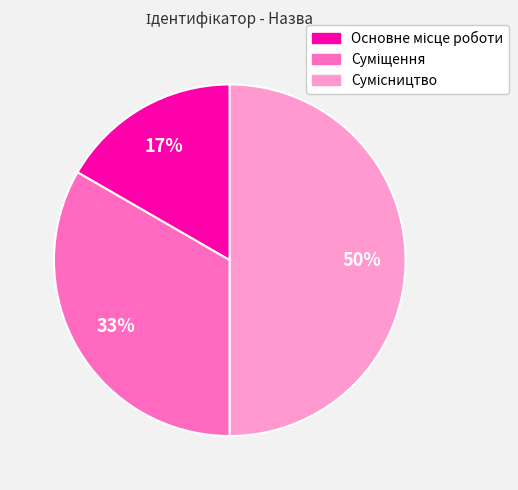

To the nearest percent, what is the difference between the largest and smallest slice percentages?

33%